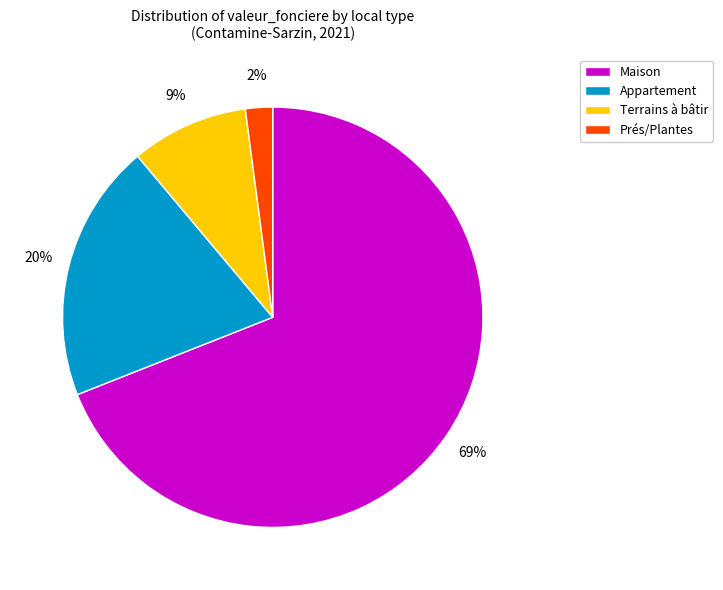

True or false: Maison accounts for 69% of the total.

True